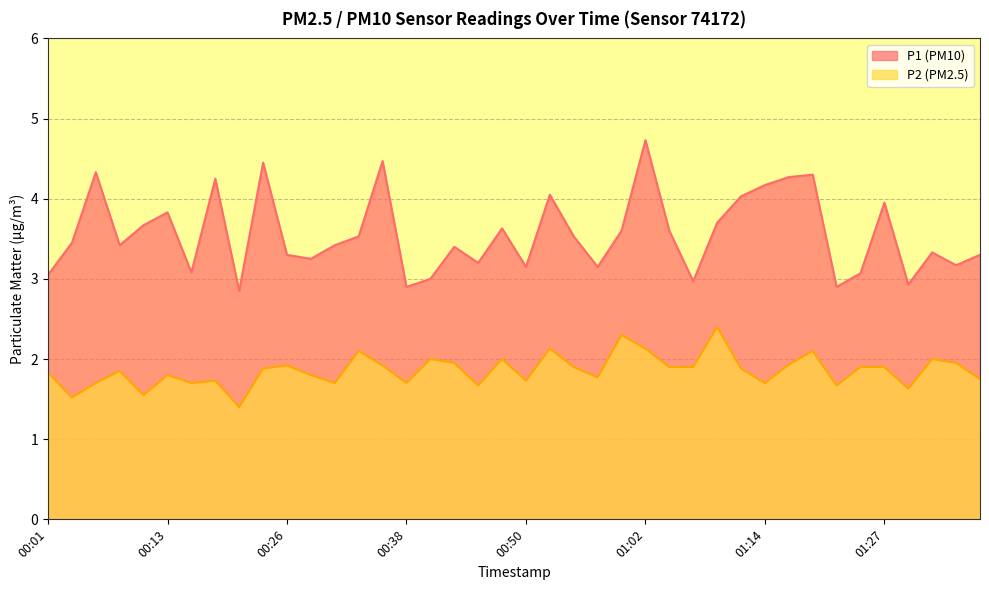

List the labels in order of P1 value, largest first.

01:02, 00:36, 00:23, 00:06, 01:19, 01:17, 00:18, 01:14, 00:53, 01:12, 01:27, 00:13, 01:10, 00:11, 00:48, 01:00, 01:05, 00:33, 00:55, 00:04, 00:08, 00:31, 00:43, 01:31, 00:26, 01:36, 00:28, 00:45, 01:34, 00:50, 00:57, 00:16, 01:24, 00:01, 00:40, 01:07, 01:29, 00:38, 01:22, 00:21